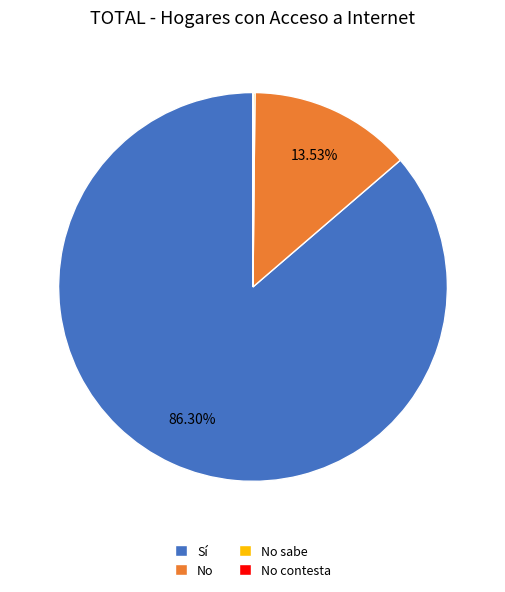

What is the majority slice?

Sí